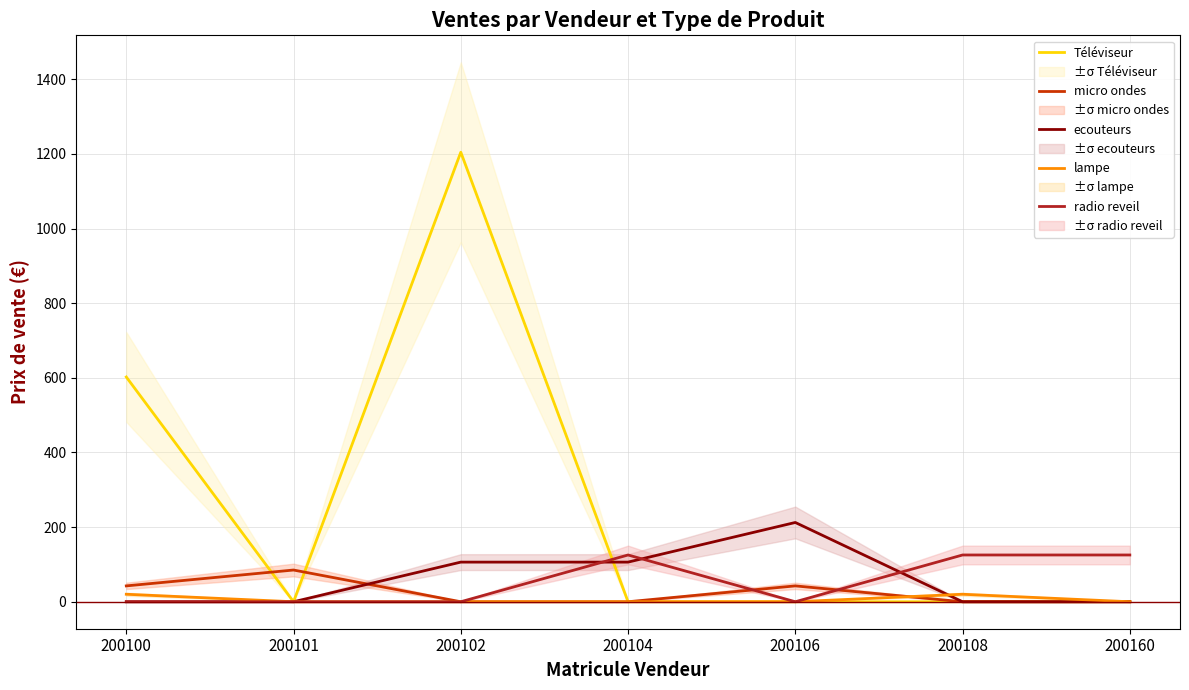

What is the value of the lampe point at the 1st from the left?

20.1